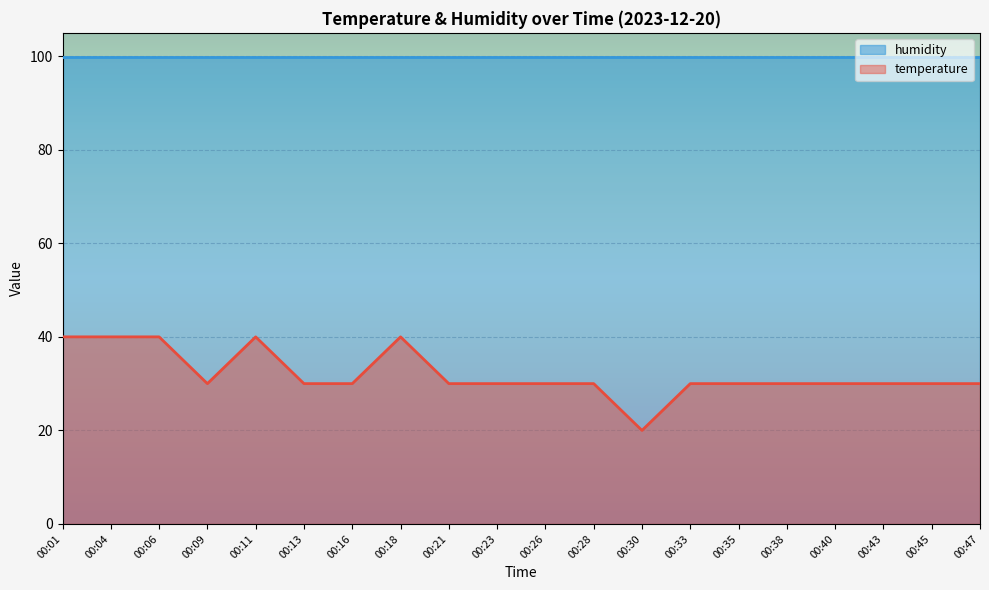

How many values are below 30?

1